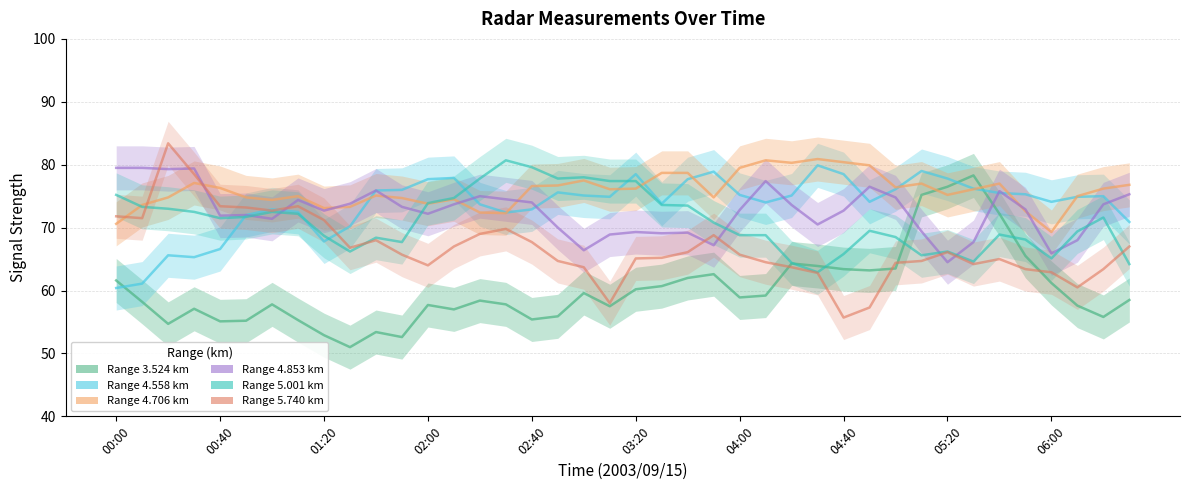

True or false: 5.740 has a value of 73.4 at 00:40.

True